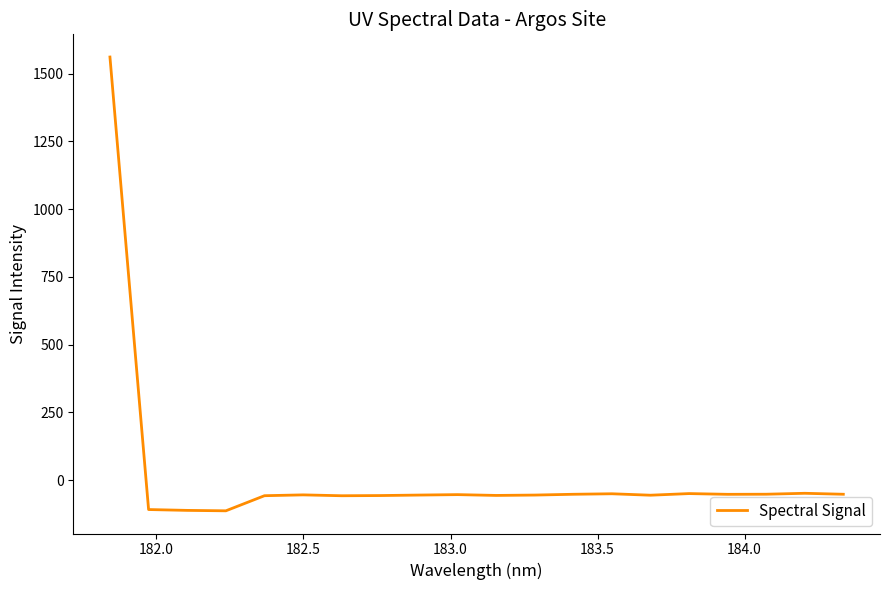

What is the greatest value displayed?

1561.0